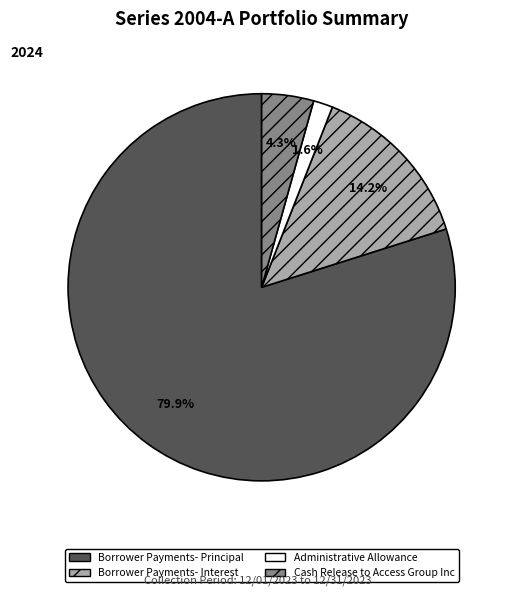

Rank the categories by value from highest to lowest.

Borrower Payments- Principal, Borrower Payments- Interest, Cash Release to Access Group Inc, Administrative Allowance